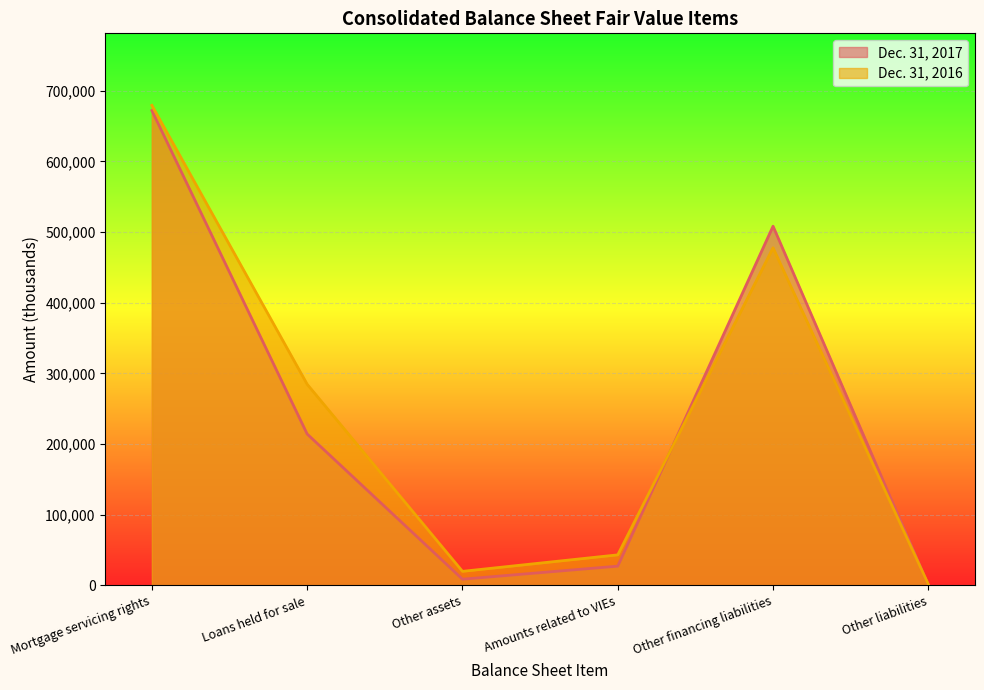

True or false: Dec. 31, 2016 and Dec. 31, 2017 cross at least once.

True